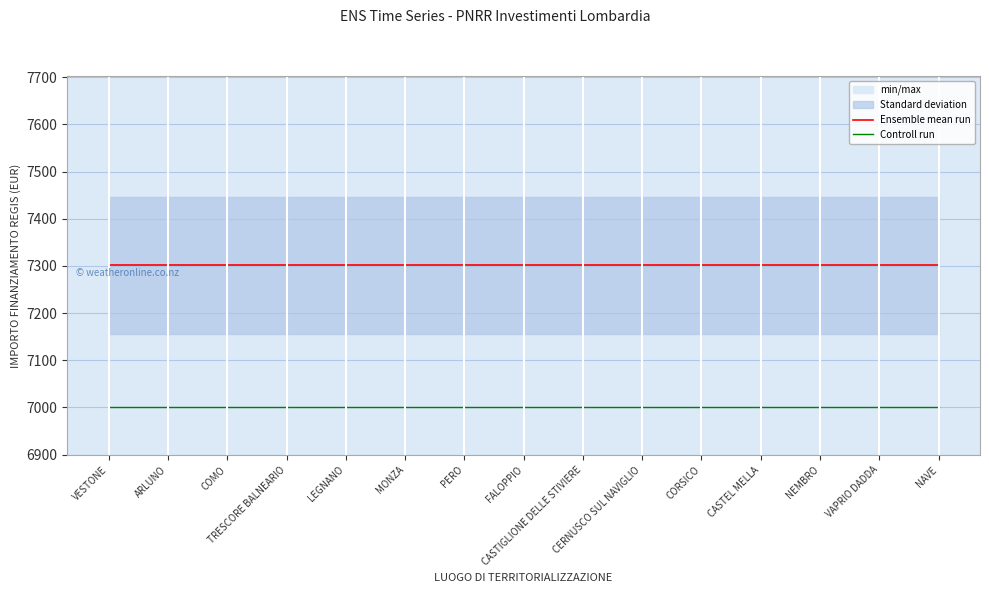

True or false: Ensemble mean run and Controll run cross at least once.

False